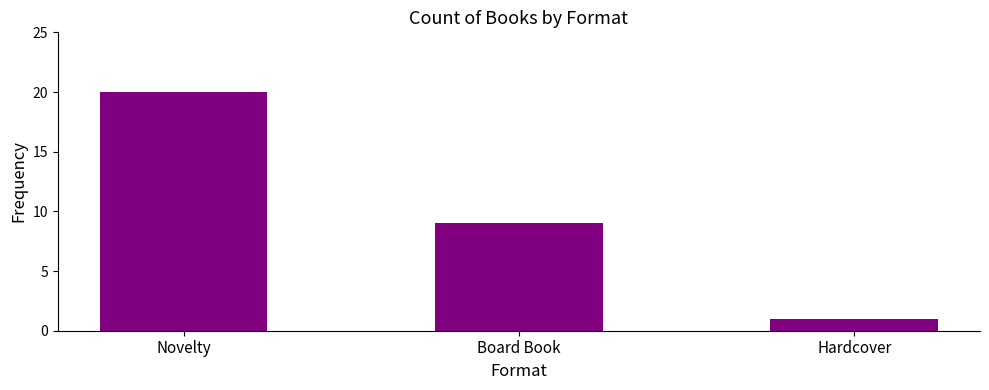

List the labels in order of value, largest first.

Novelty, Board Book, Hardcover